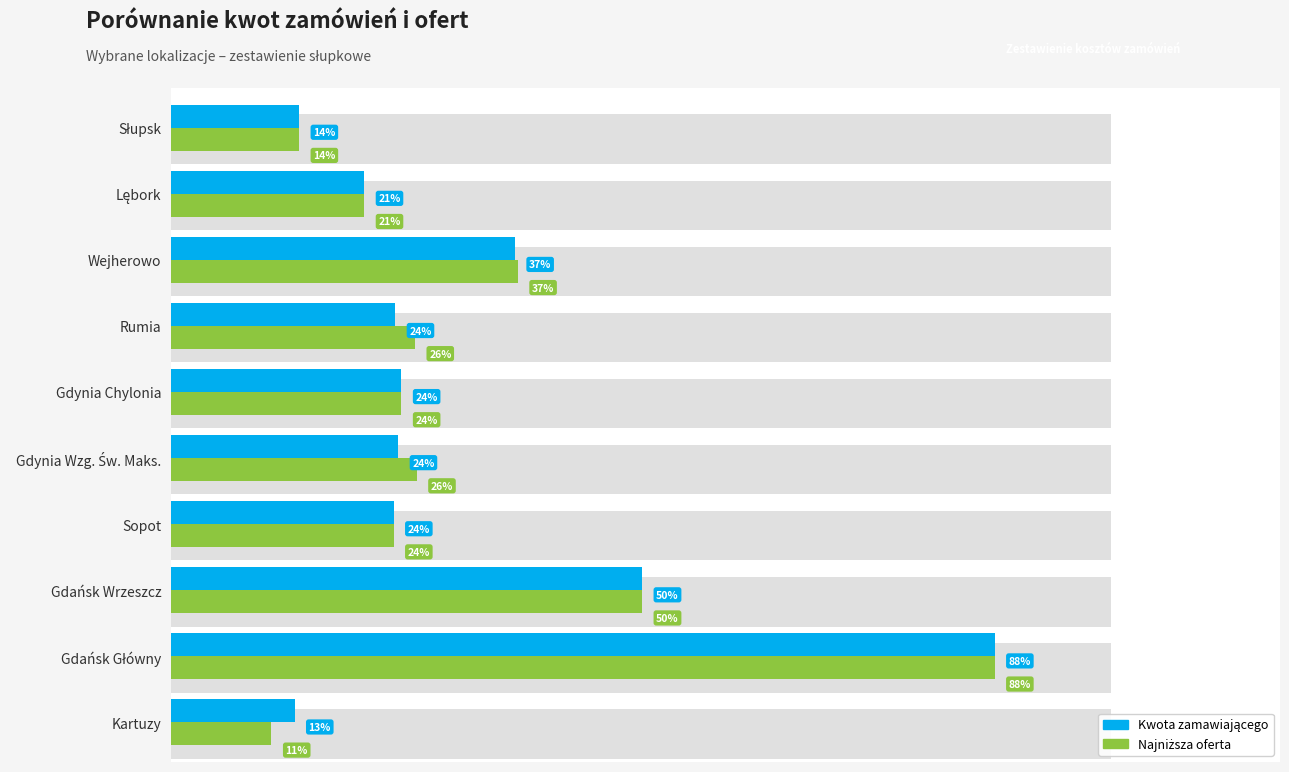

The value of Najniższa oferta at Rumia is 352237.3. True or false?

False